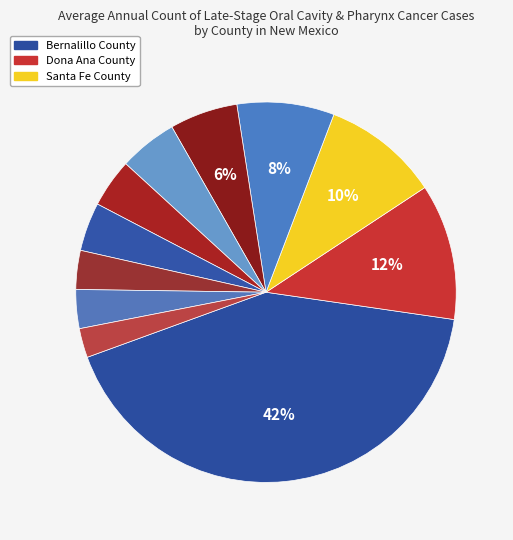

Rank the categories by value from lowest to highest.

Lea County, Grant County, Otero County, Chaves County, Taos County, Valencia County, San Juan County, Sandoval County, Santa Fe County, Dona Ana County, Bernalillo County